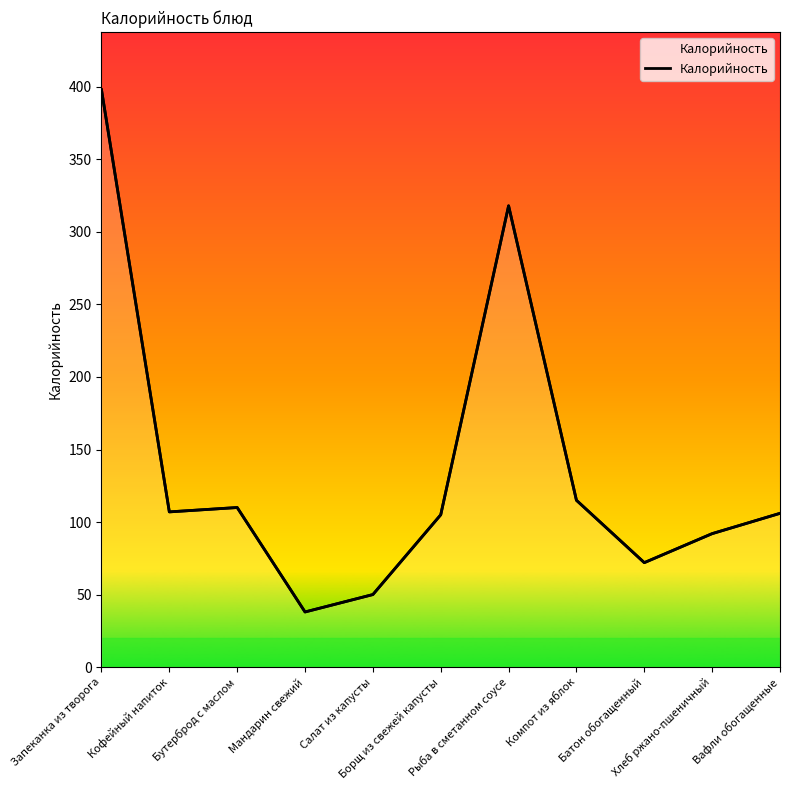

What is the minimum value shown in the chart?

38